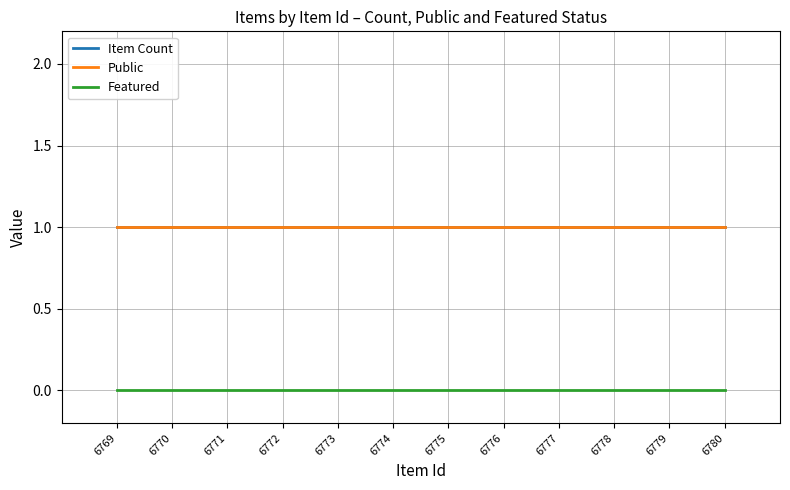

What is the greatest value displayed?

1